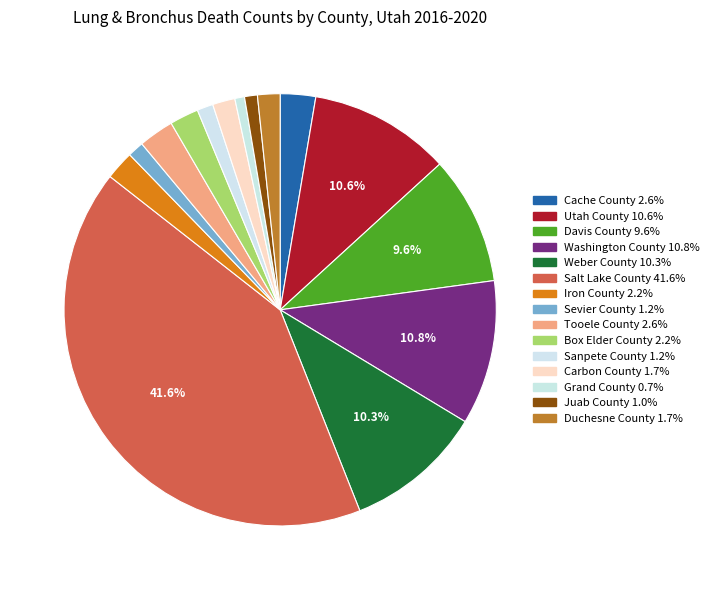

What percentage do Utah County and Grand County together represent?

11.3%